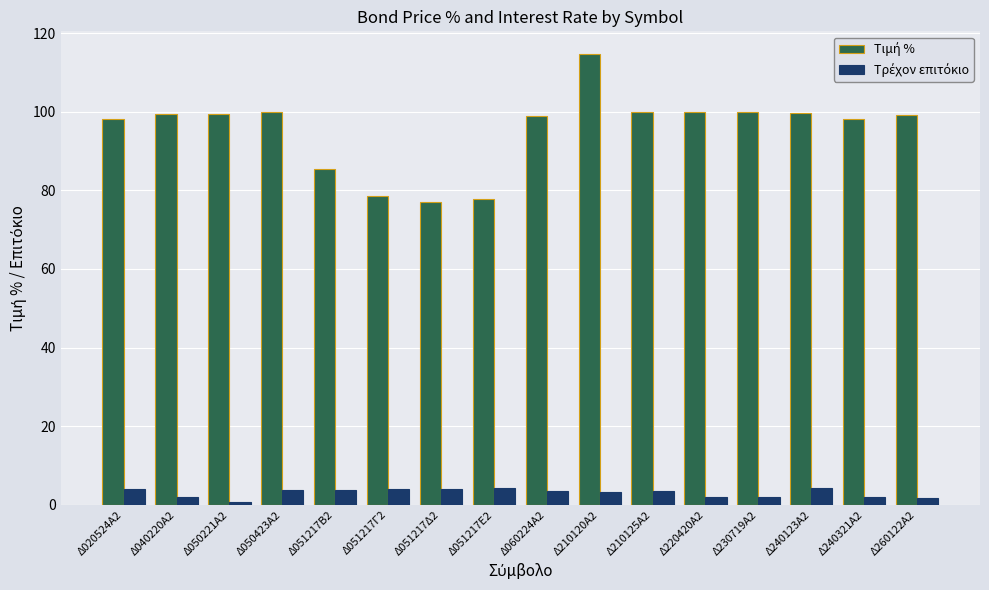

At how many categories does at least one series exceed 61?

16